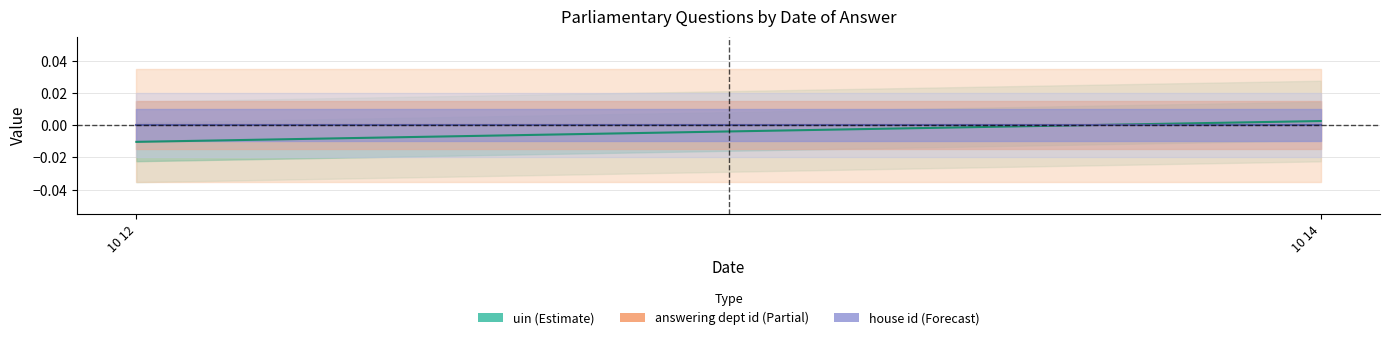

How many distinct data groups are displayed?

3